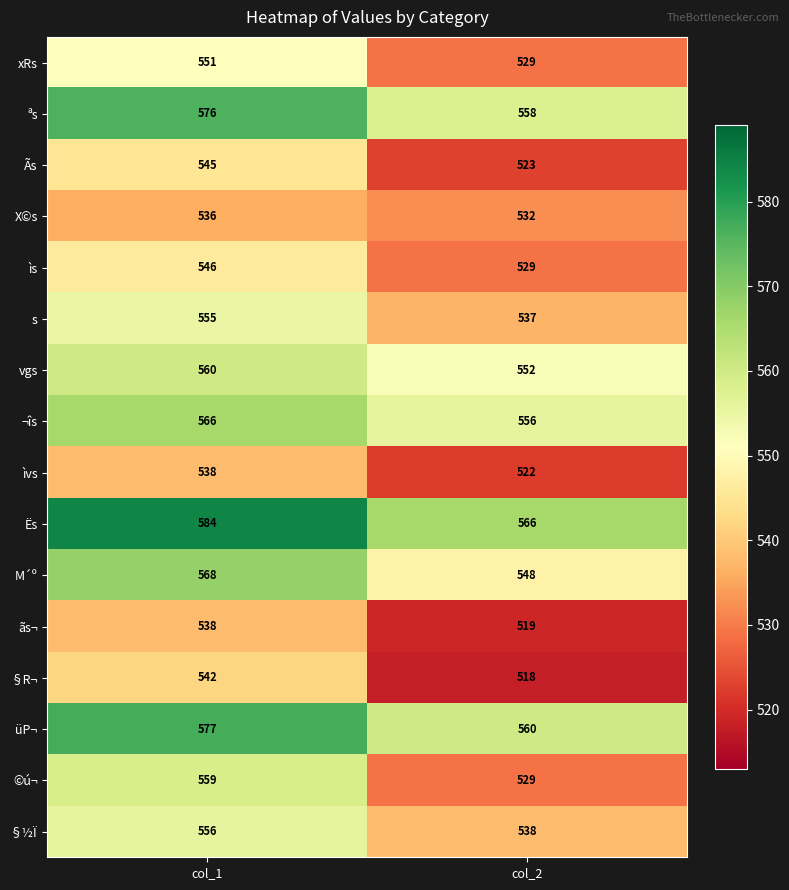

Which series has the largest total across all categories?

Ës